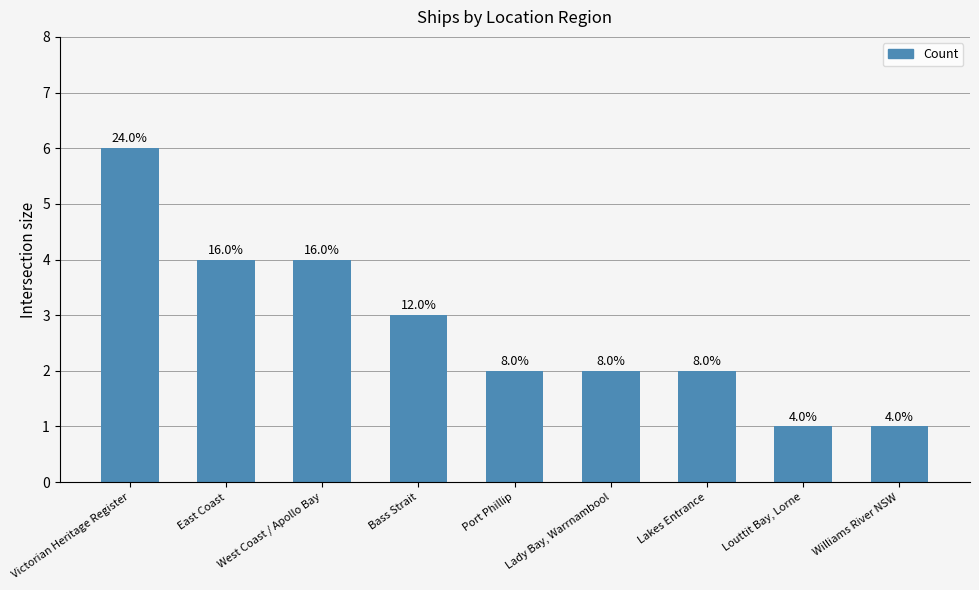

Which category has the highest value across all series?

Victorian Heritage Register